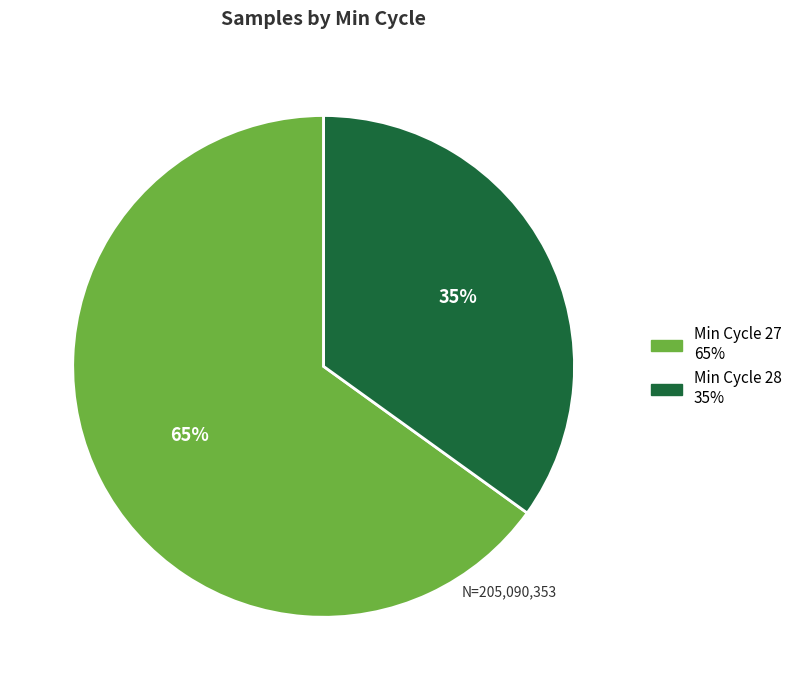

Is there any slice that represents more than half of the pie?

Yes